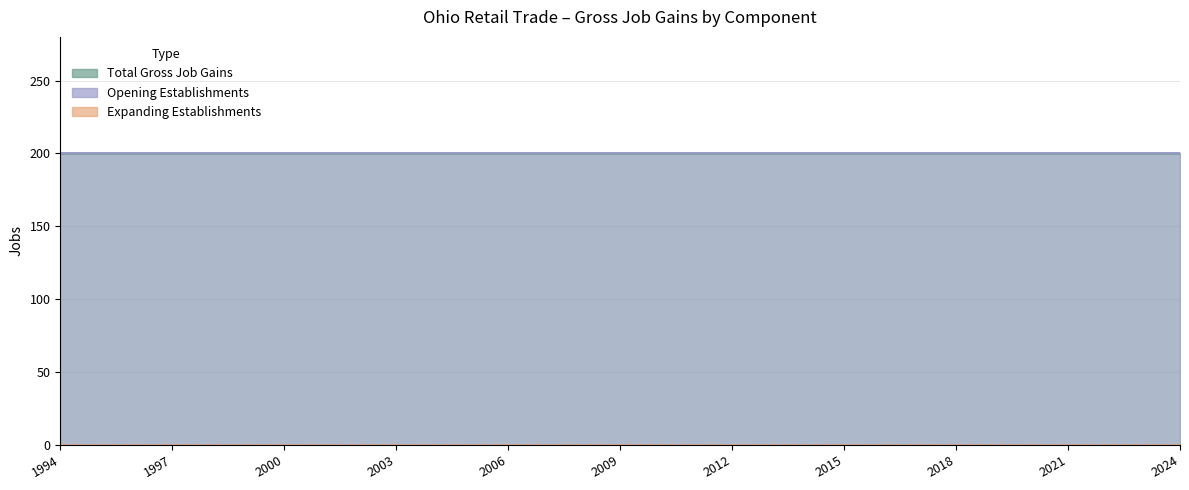

Between 2012 and 2013, which is larger?

2012